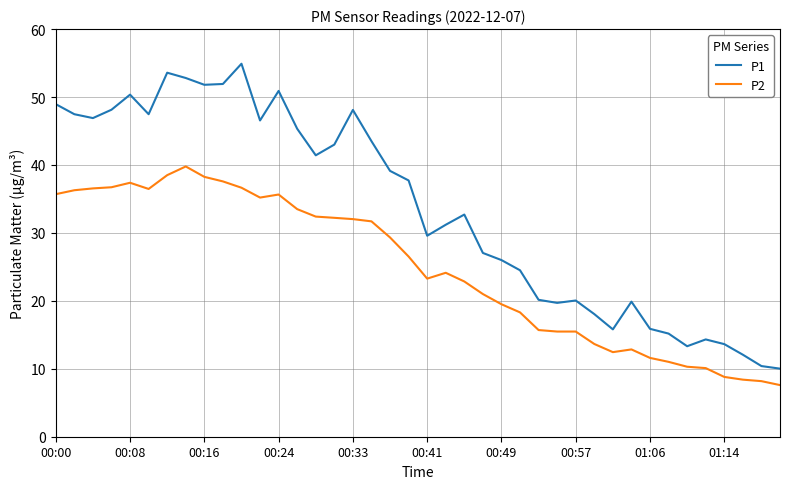

What is the lowest value of the P1 series?

10.0